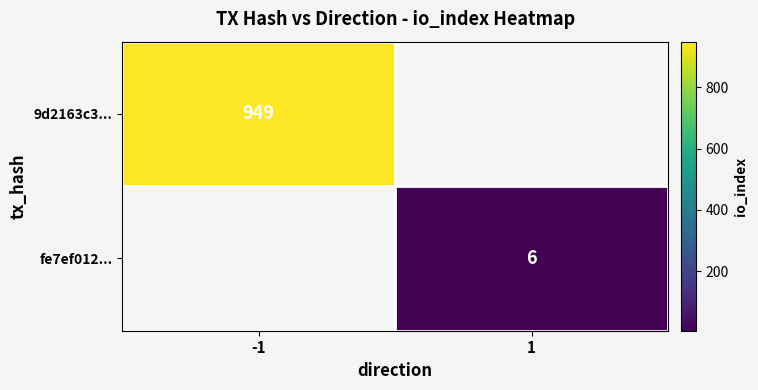

How many distinct data groups are displayed?

2